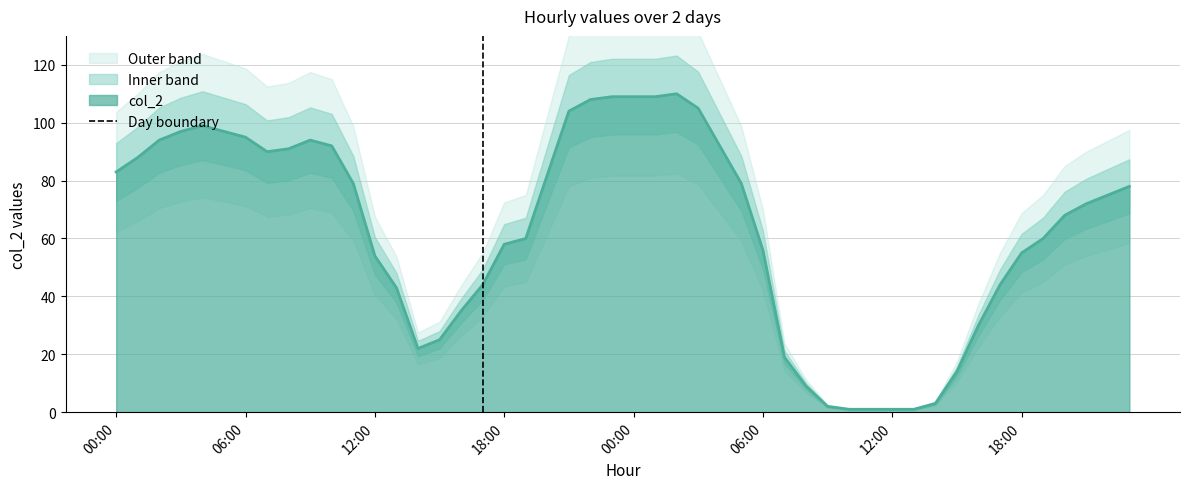

How many lines are shown in the chart?

1